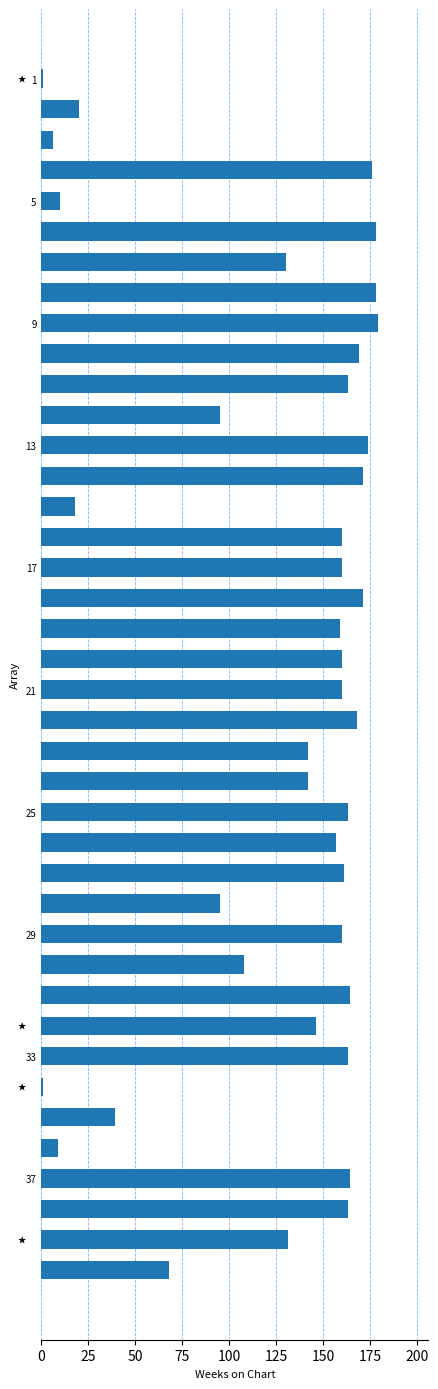

What is the maximum value shown in the chart?

179